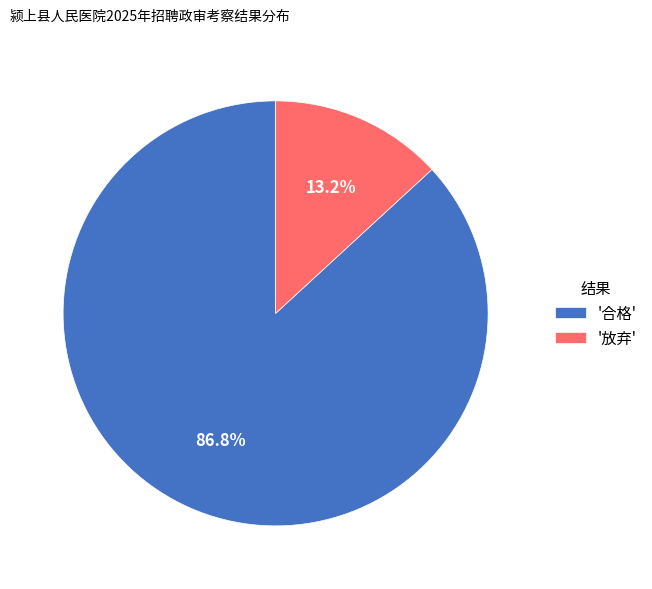

What percentage is NOT represented by '合格'?

13.2%